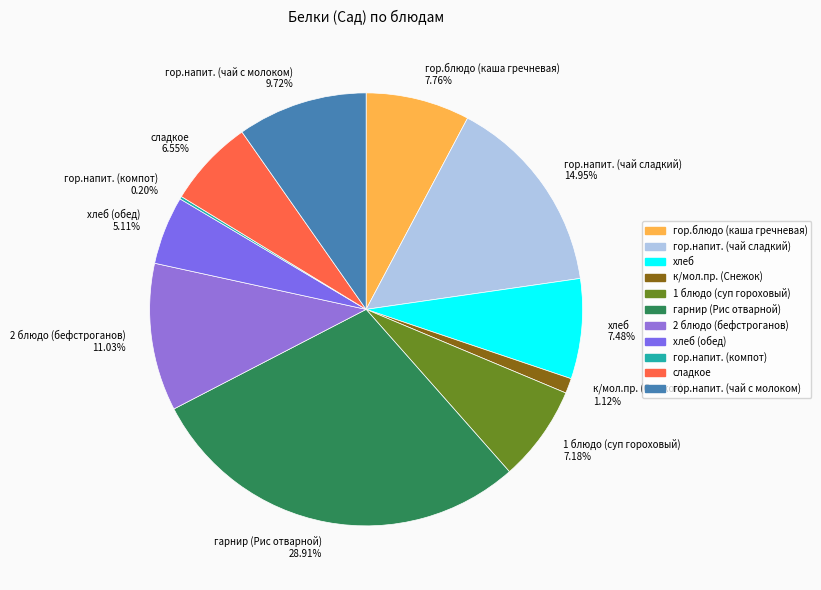

Combined, do гор.блюдо (каша гречневая) and гор.напит. (чай сладкий) account for over 50%?

No